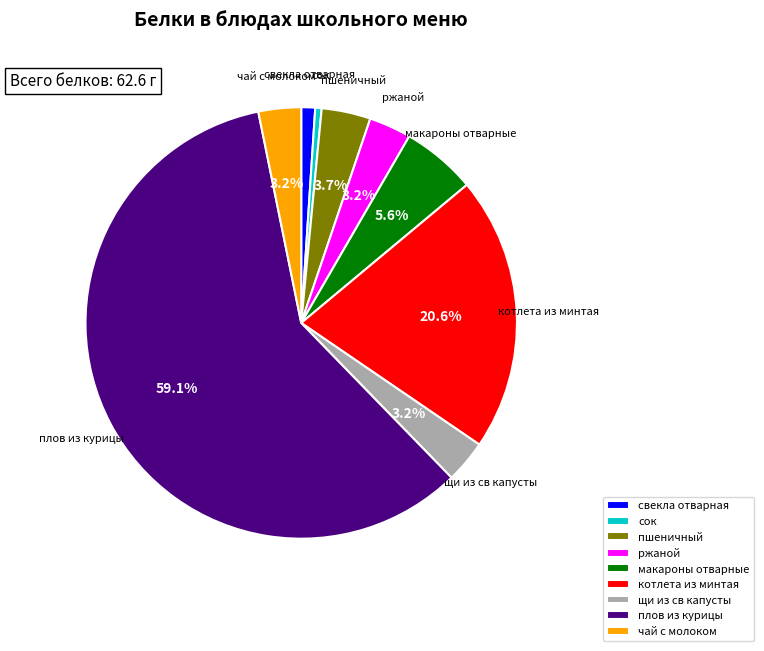

Which category has the smallest portion of the pie?

сок